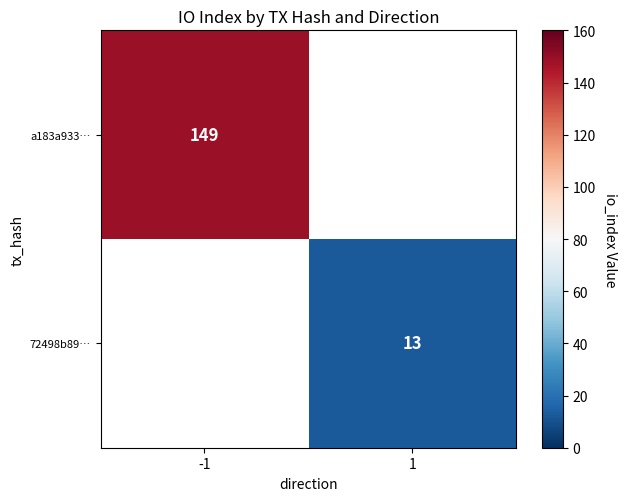

The 72498b89… series shows 13 at 1. True or false?

True